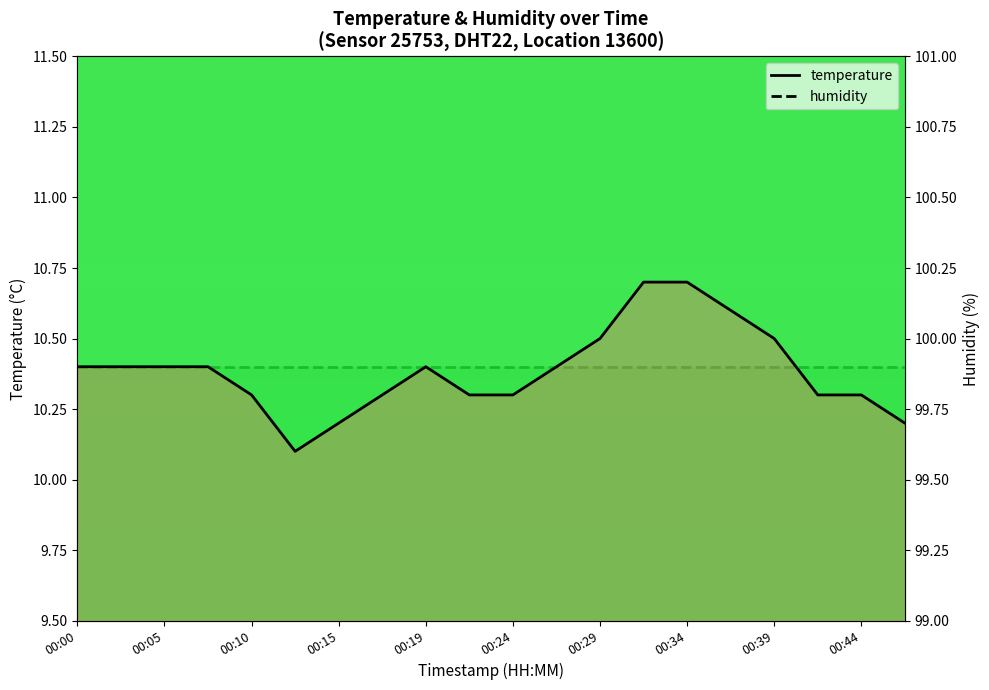

True or false: temperature and humidity cross at least once.

False